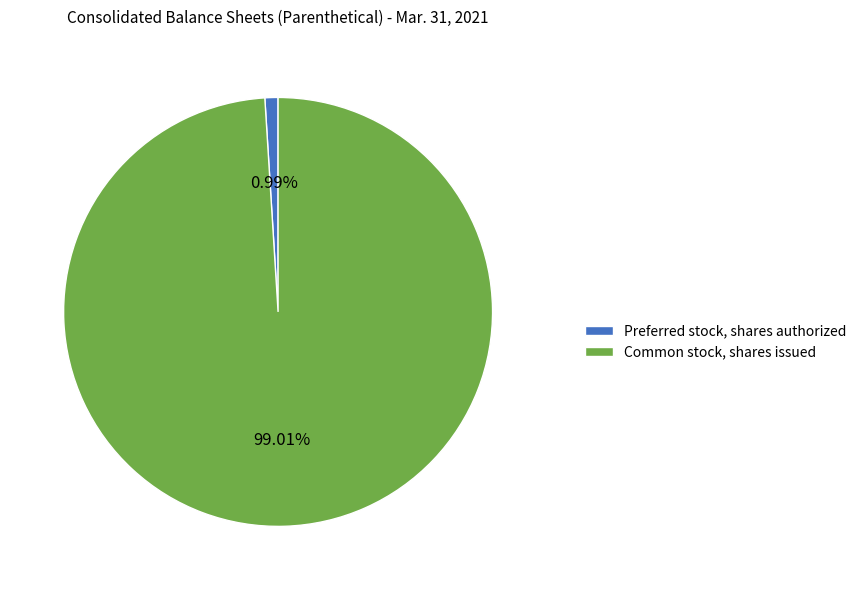

What percentage do Preferred stock, shares authorized and Common stock, shares issued together represent?

100.0%